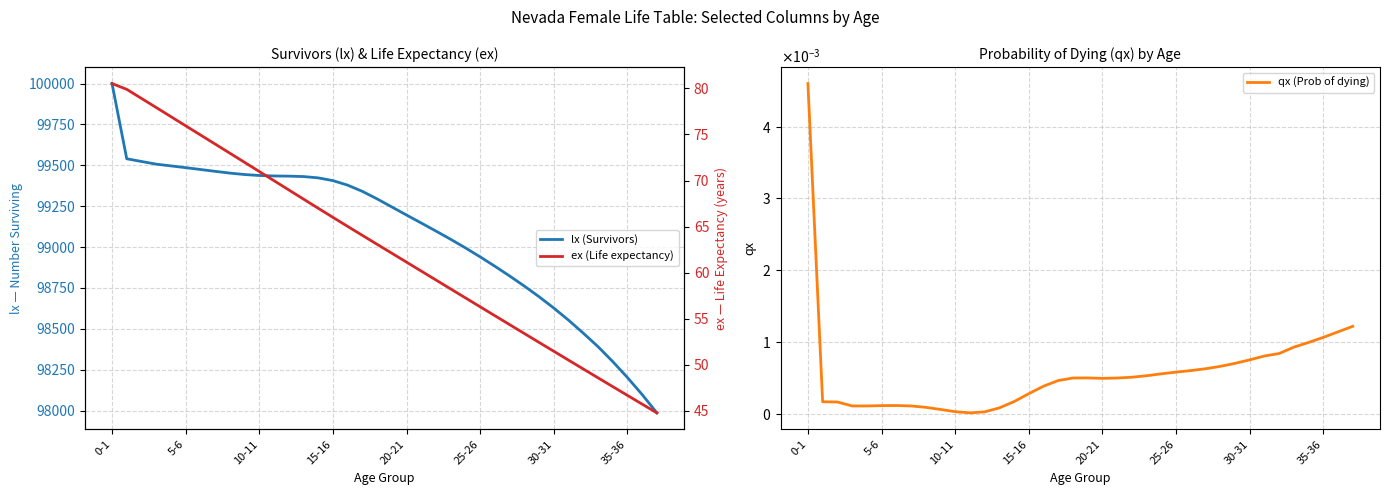

What position from the right is 32?

6